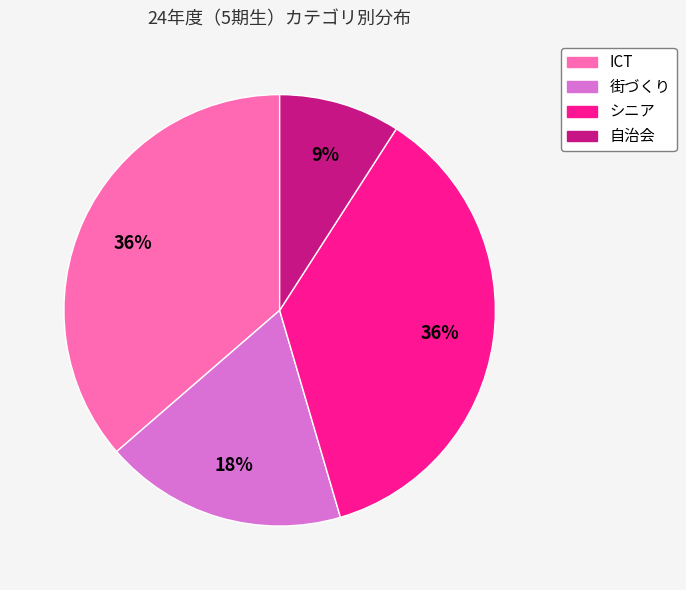

To the nearest percent, what is the difference between the 街づくり and シニア slice percentages?

18%